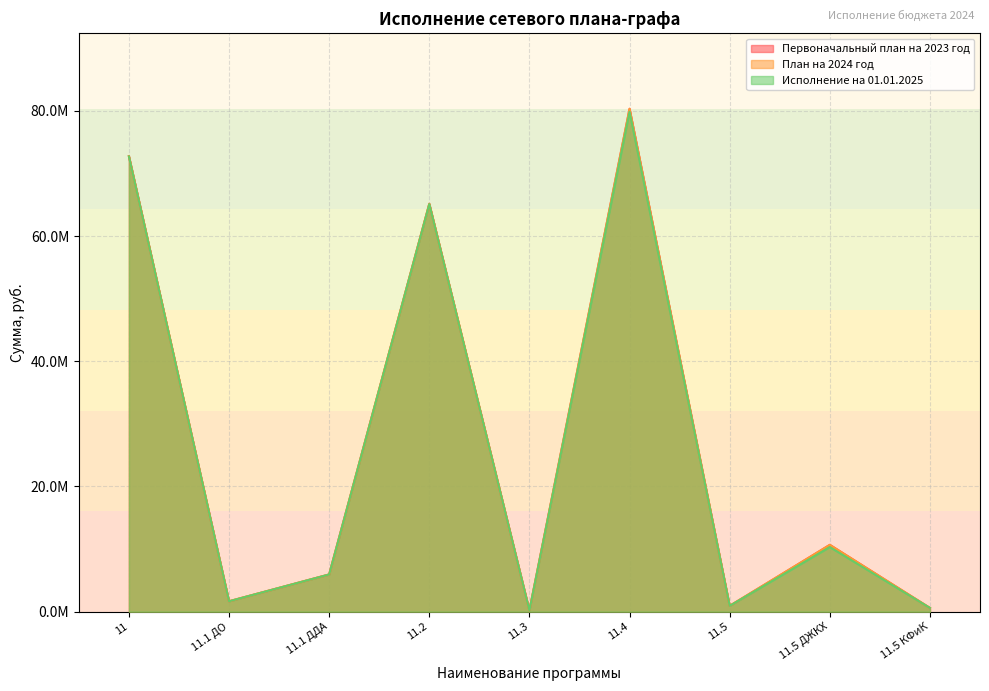

What are all the series names shown in the legend?

Первоначальный план на 2023 год, План на 2024 год, Исполнение на 01.01.2025